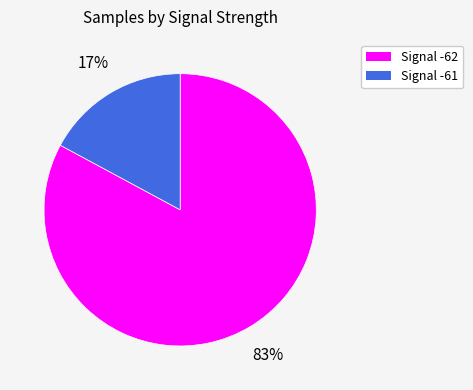

Is there any slice that represents more than half of the pie?

Yes